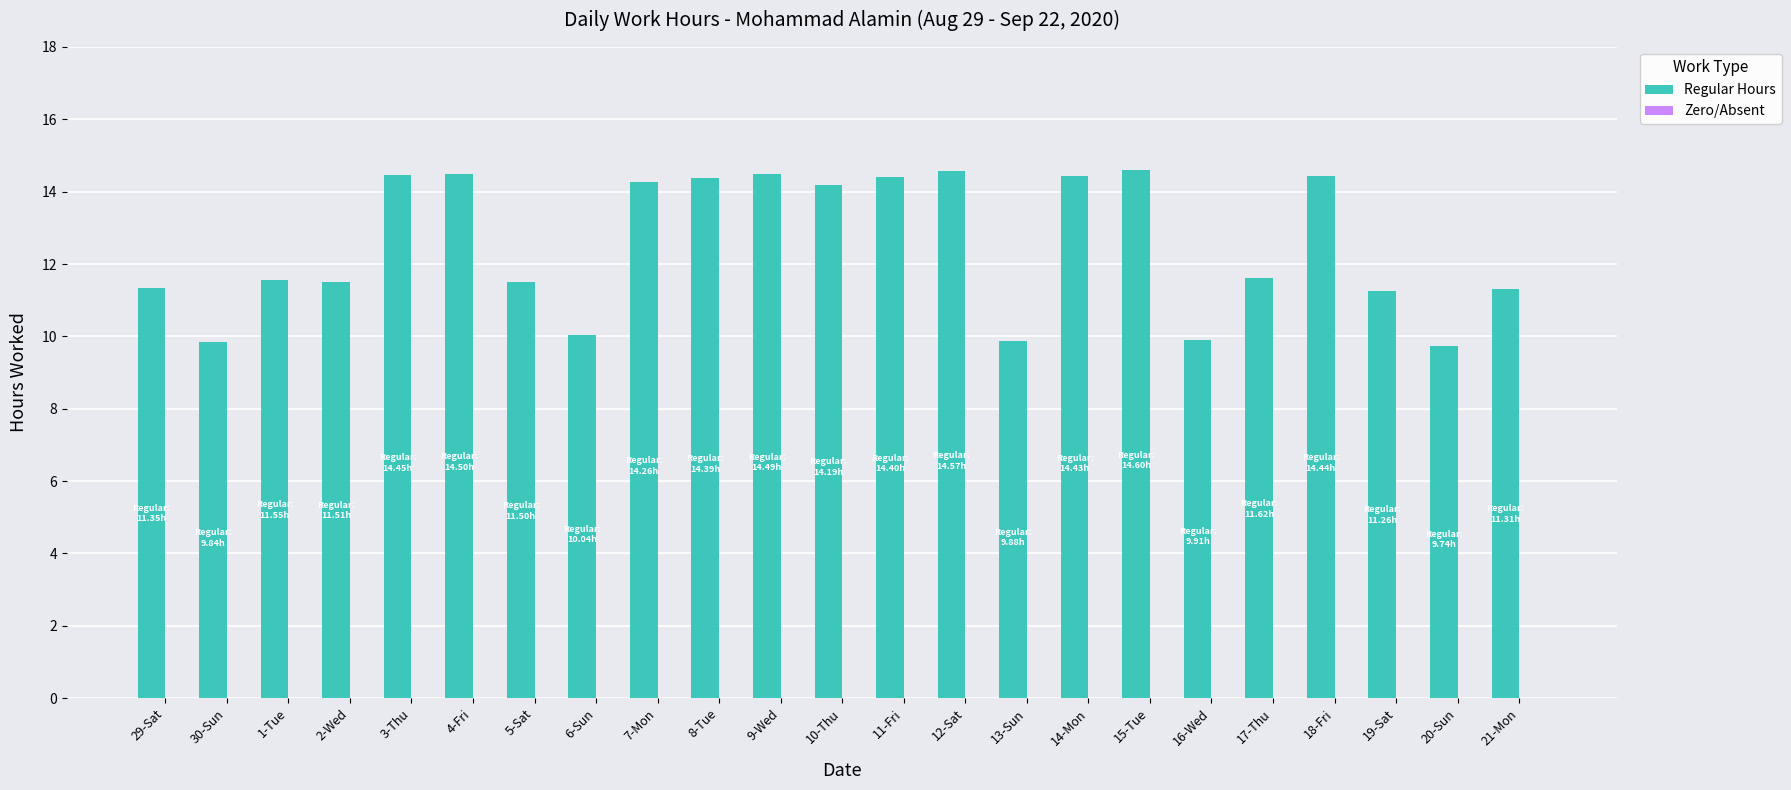

True or false: the data shows 11.3 at 19-Sat.

True